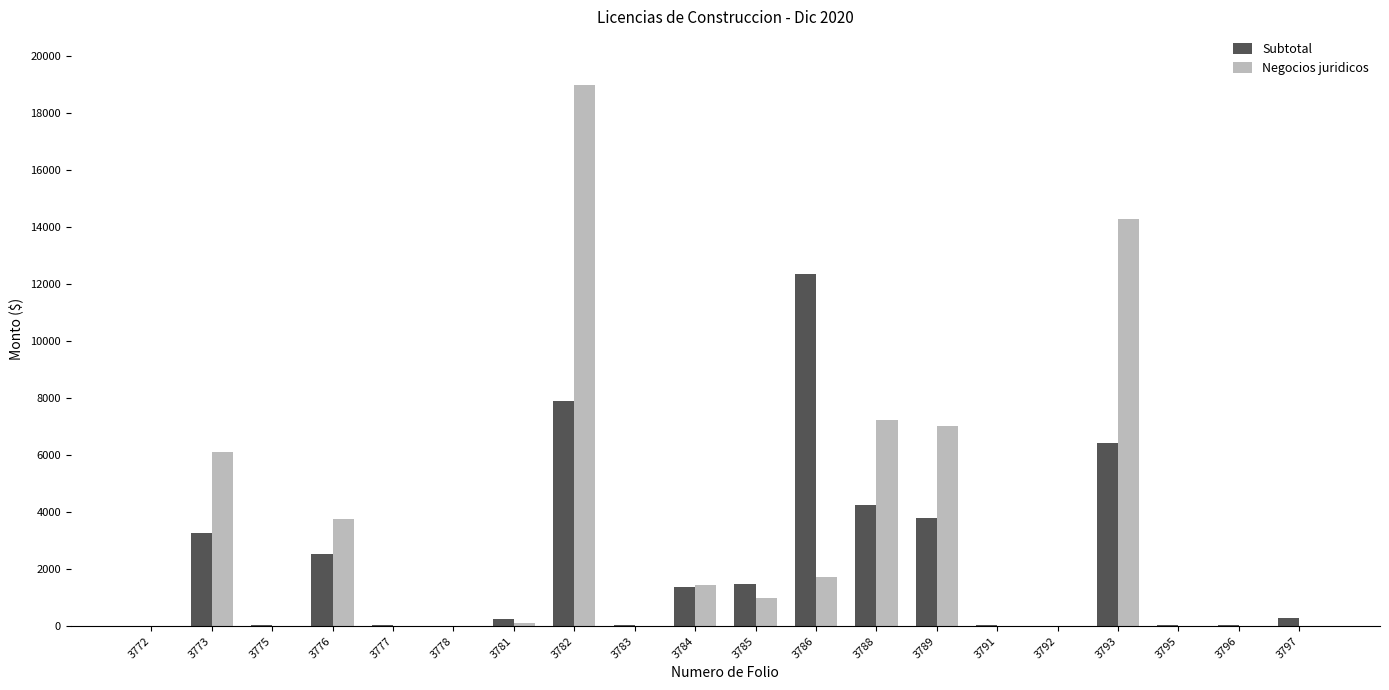

True or false: Negocios juridicos has a value of -8060.5 at 3783.

False